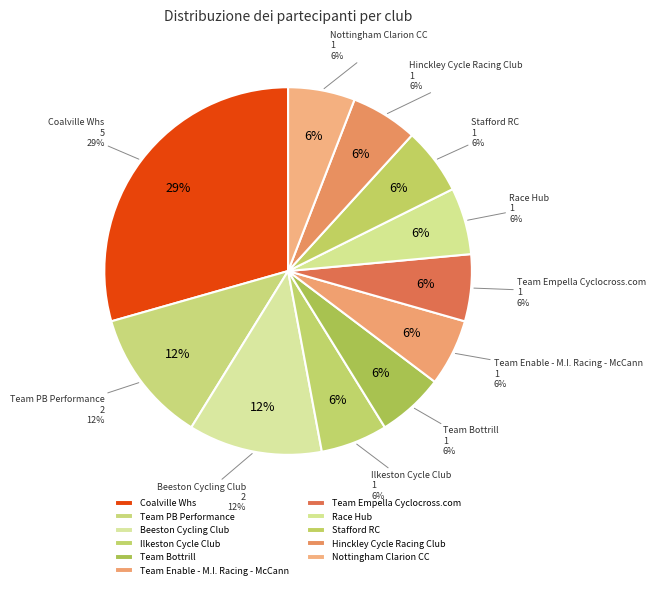

Which slice is the largest?

Coalville Whs